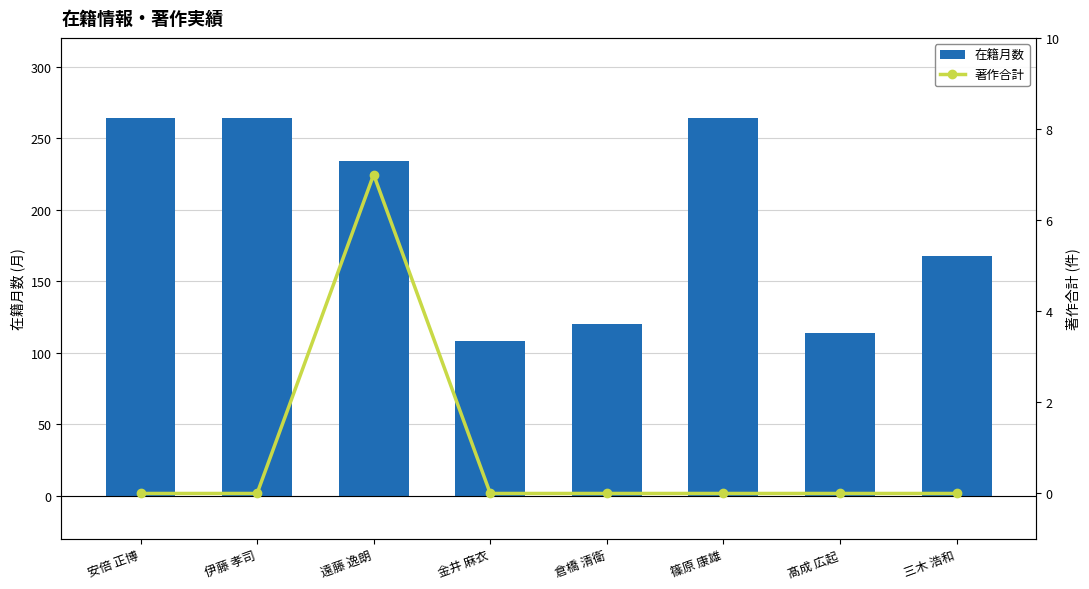

What is the difference between the maximum and second lowest values in the 在籍月数 series?

150